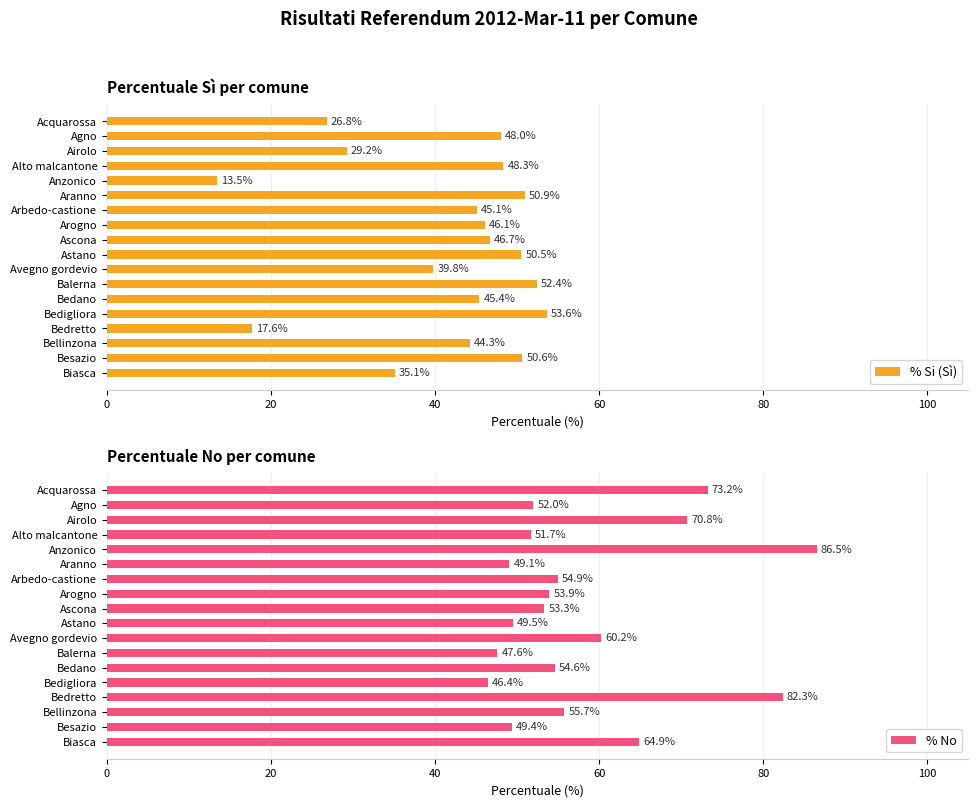

How many categories are shown in the chart?

18